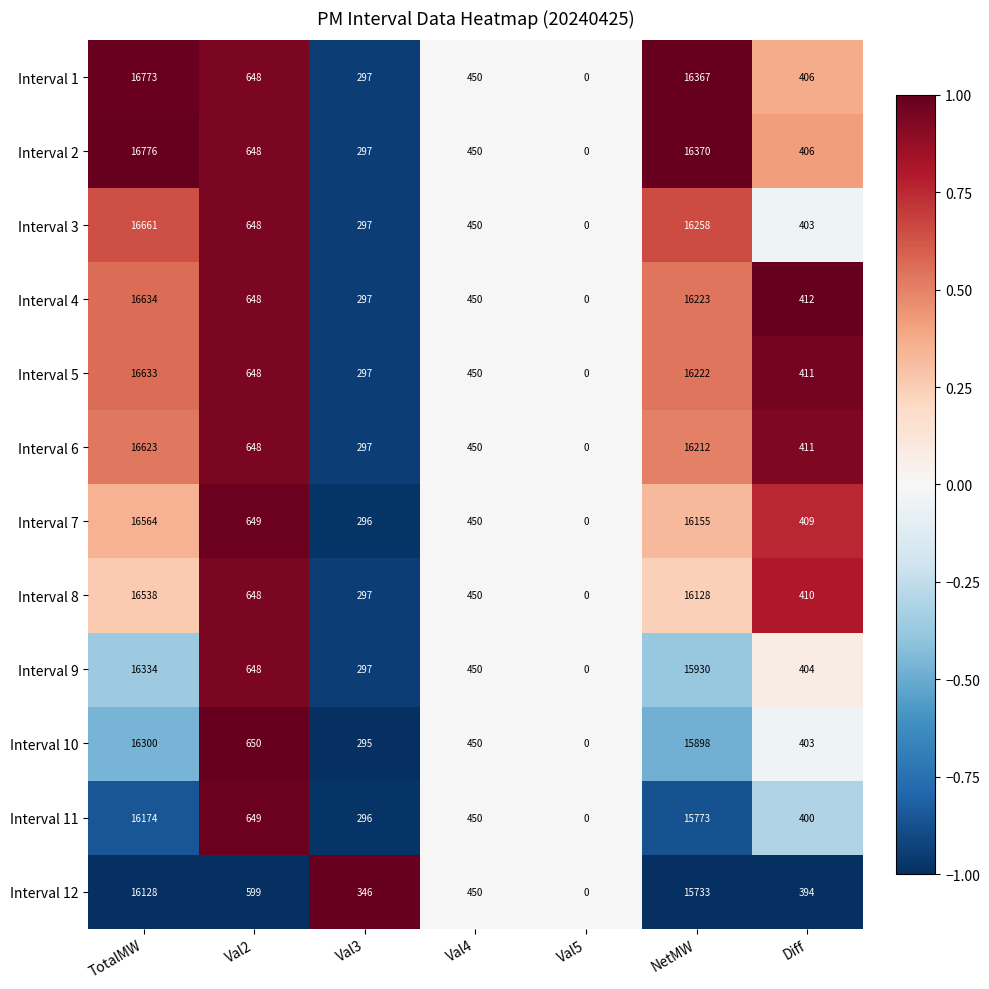

What is the difference between the highest and lowest values at Val3?

51